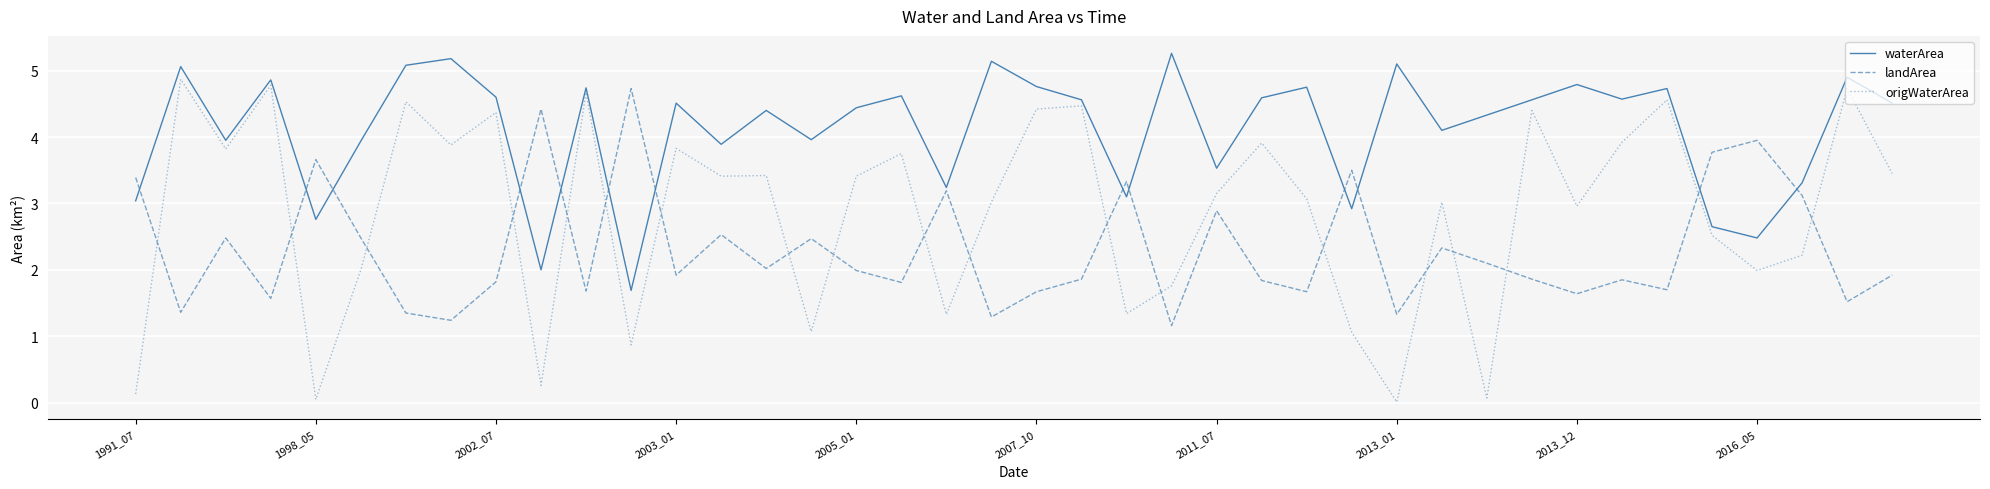

List the series in order of their overall mean, lowest first.

landArea, origWaterArea, waterArea